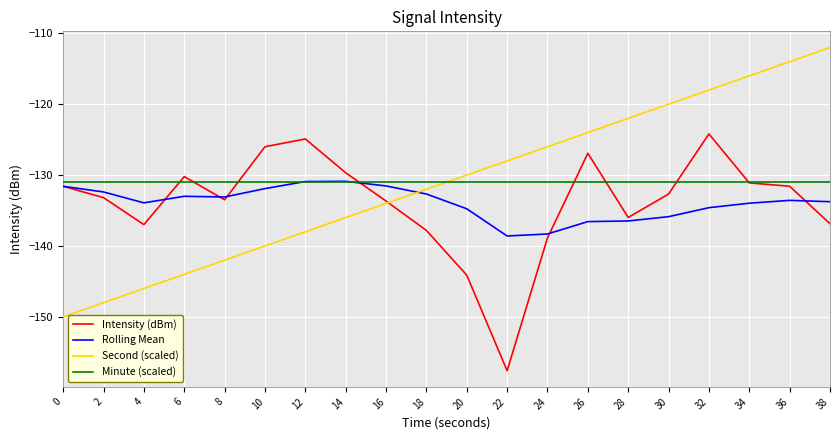

True or false: Intensity (dBm) and Second (scaled) cross at least once.

True